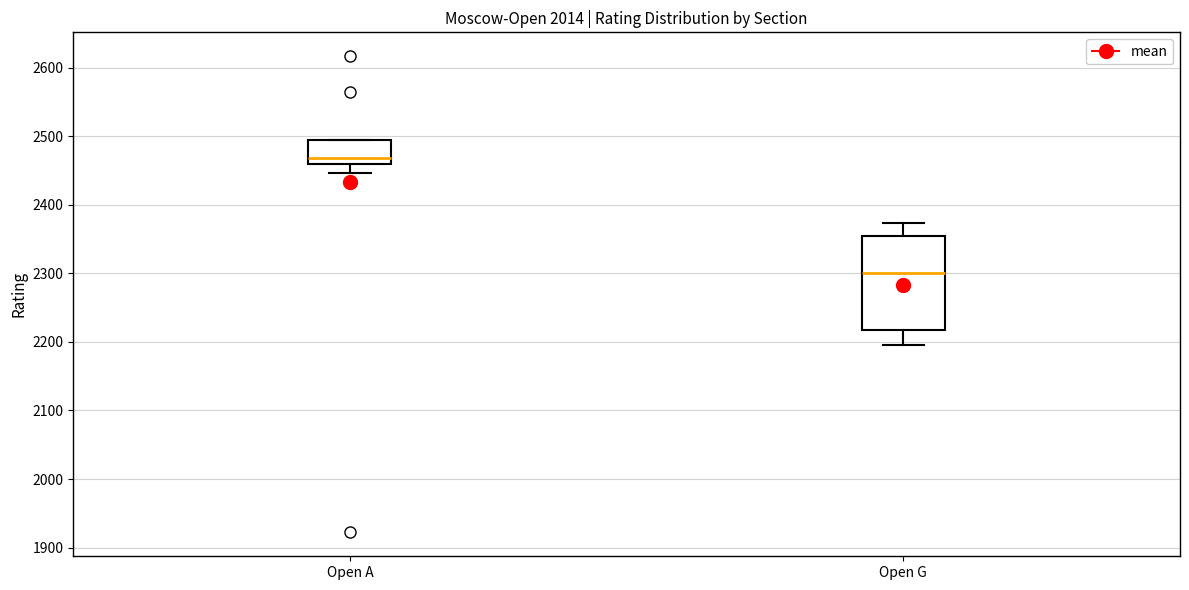

Reading left to right, transcribe this box plot: for each box, give where its median line is, the range the box spans, and where its two whiskers end, as read against the y-axis. The values are not printed on the chart, so give them approximately, as read against the axis.

Open A: median 2470, box 2460 to 2500, whiskers 2450 to 2500
Open G: median 2300, box 2220 to 2360, whiskers 2200 to 2370